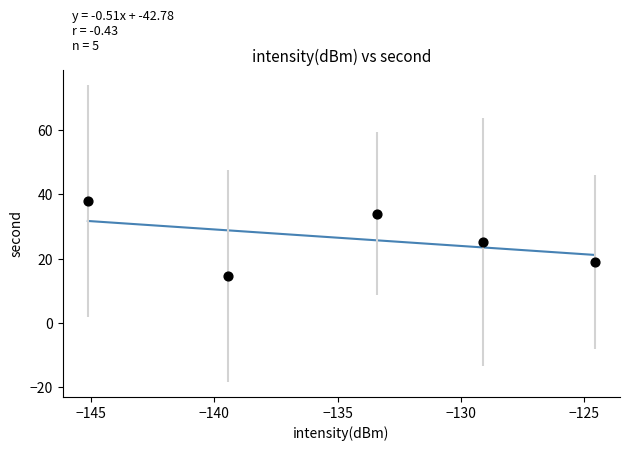

What is the average Y value?

26.2